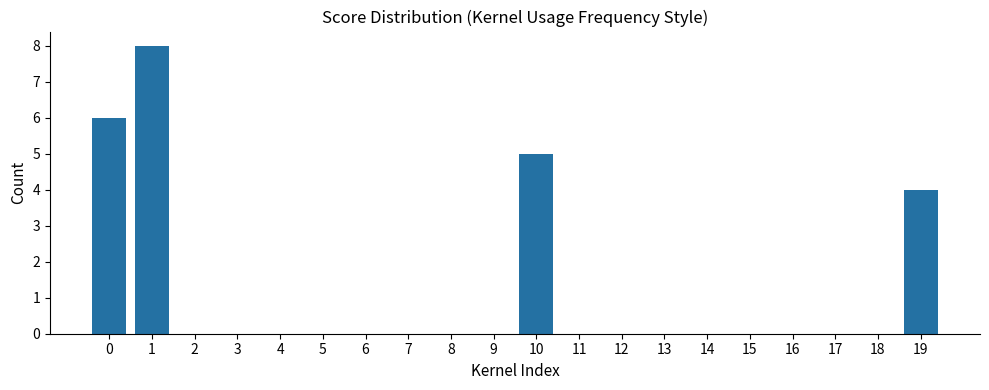

Reading right to left, extract all data points from this chart.

19=4	18=0	17=0	16=0	15=0	14=0	13=0	12=0	11=0	10=5	9=0	8=0	7=0	6=0	5=0	4=0	3=0	2=0	1=8	0=6